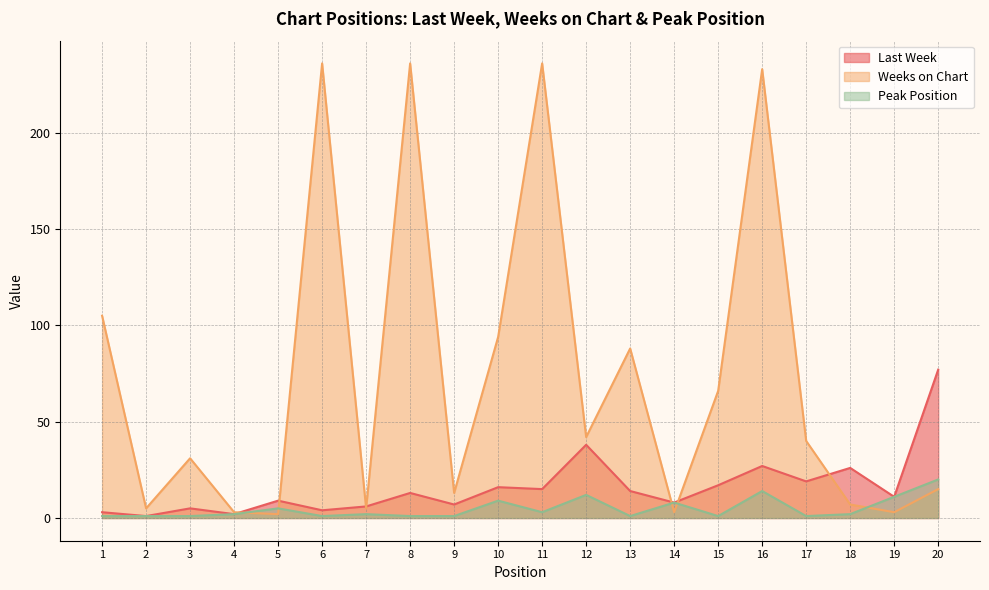

Where do Weeks on Chart and Peak Position first cross each other?

4 and 5